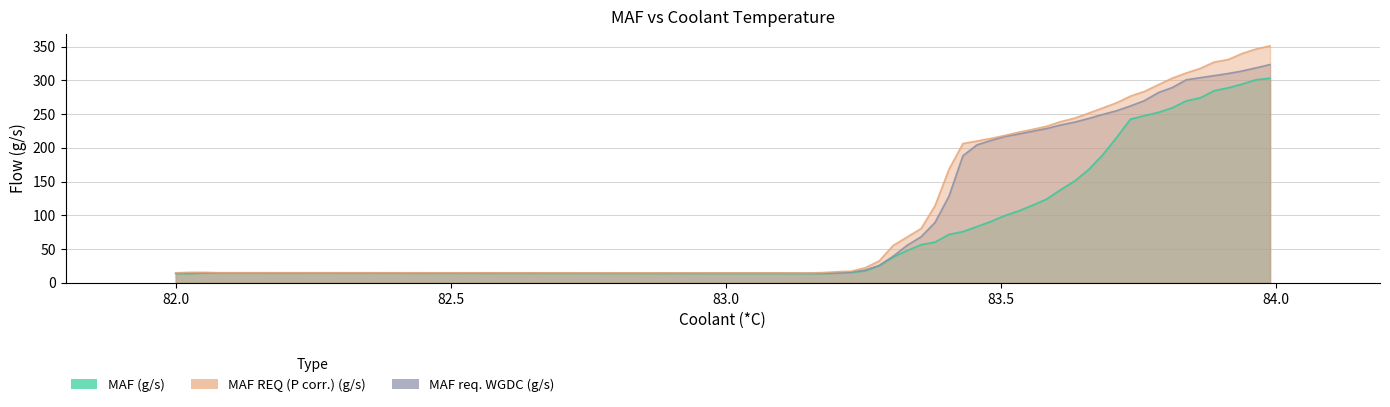

What are all the series names shown in the legend?

MAF (g/s), MAF req. WGDC (g/s), MAF REQ (P corr.) (g/s)